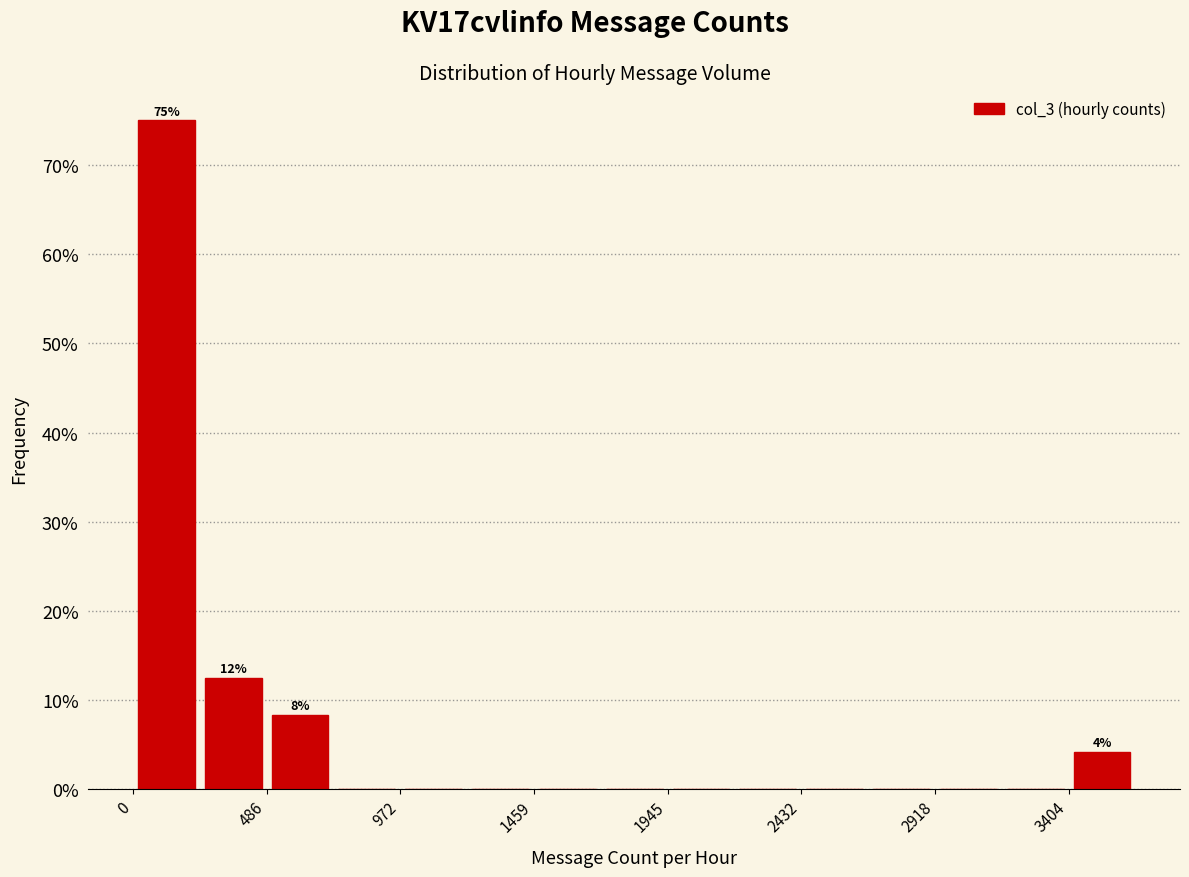

Which range on the x-axis has the tallest bar?

0 to 250